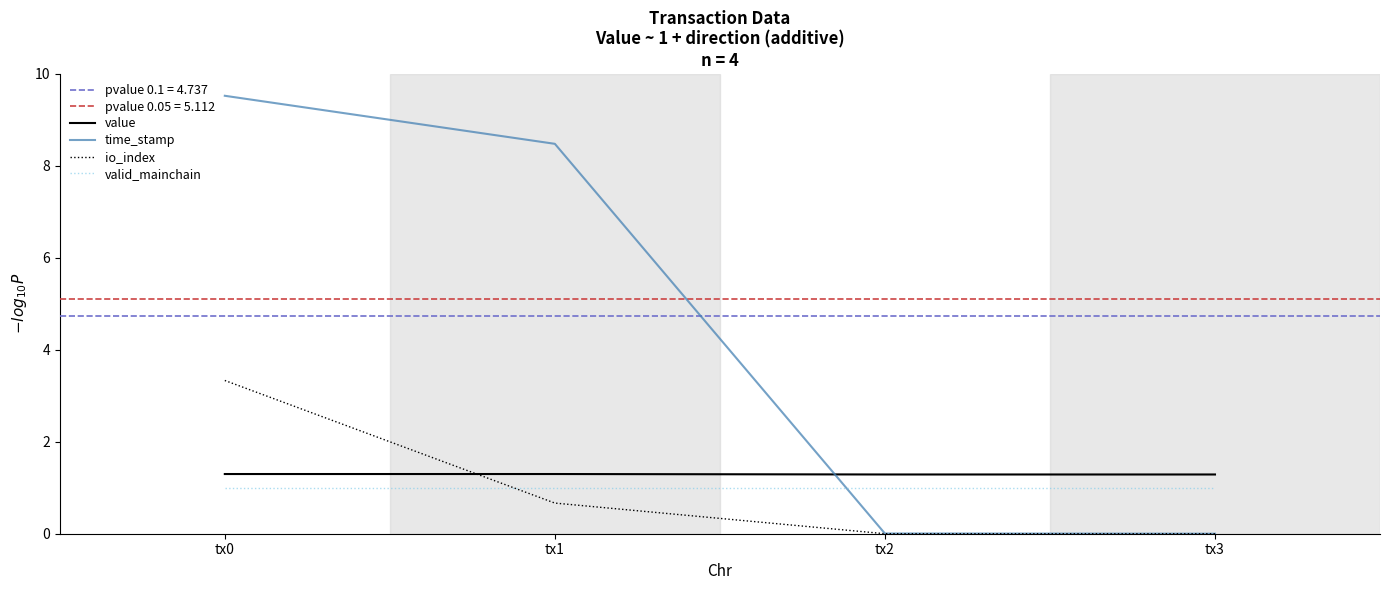

What is the average value of the value series?

1.3